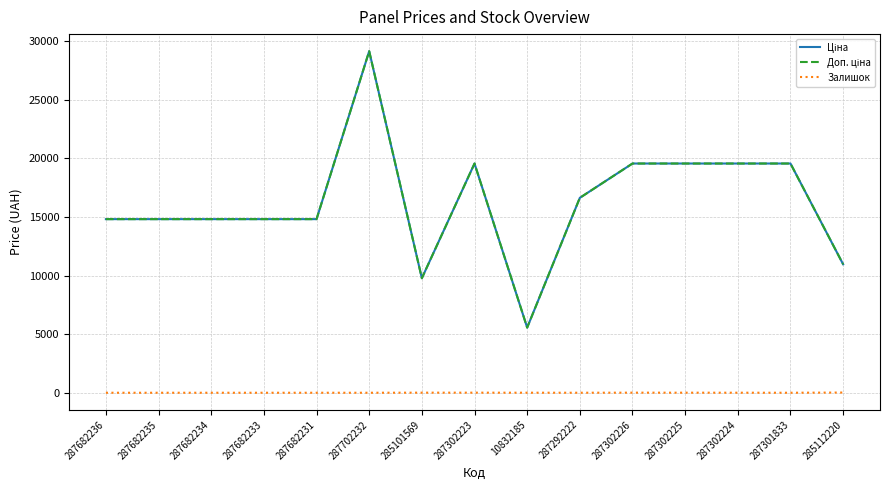

The value of Ціна at 287682233 is 14817.6. True or false?

True